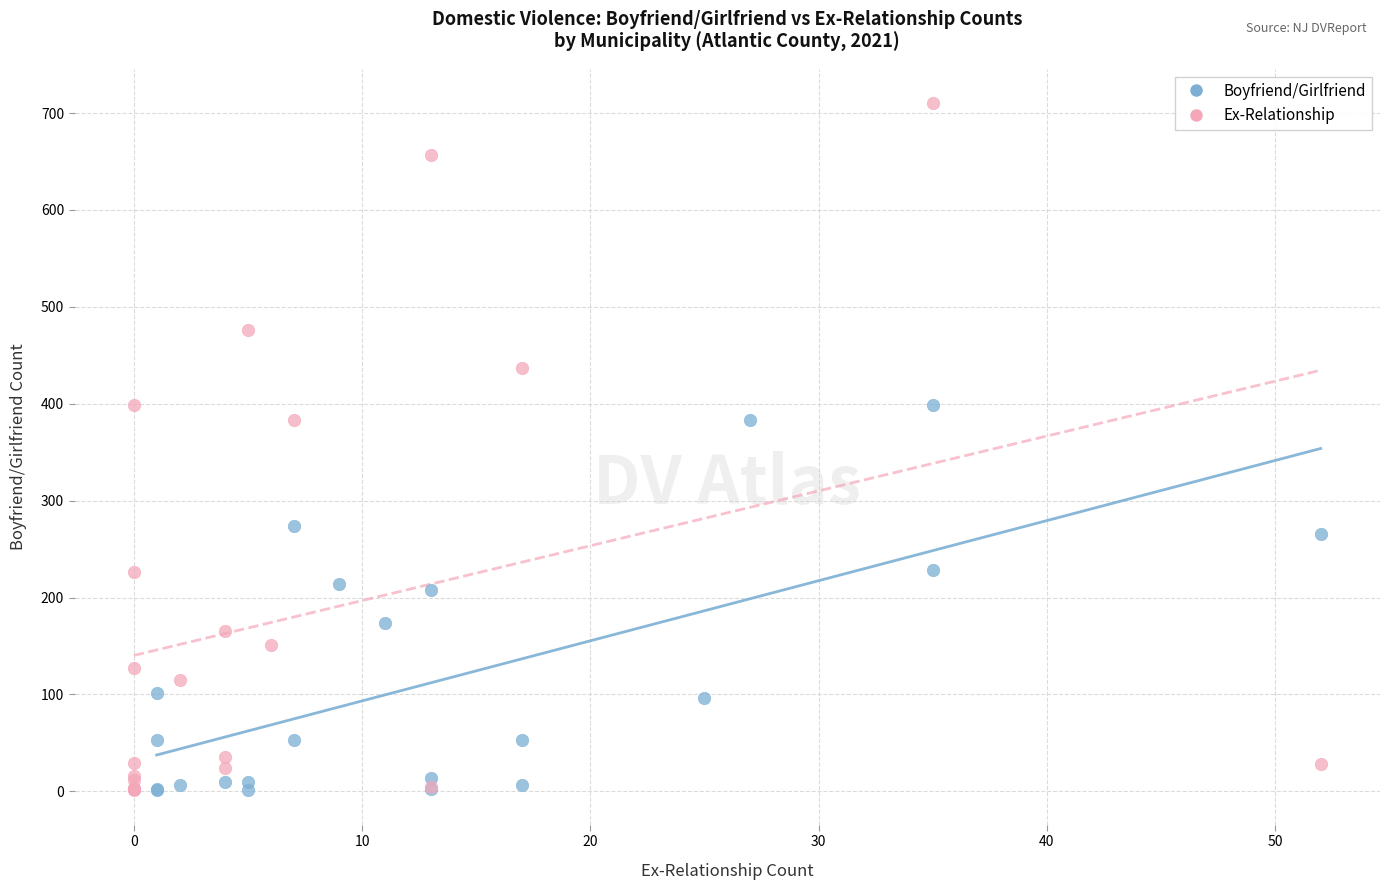

Which series has the widest spread of Y values?

Ex-Relationship